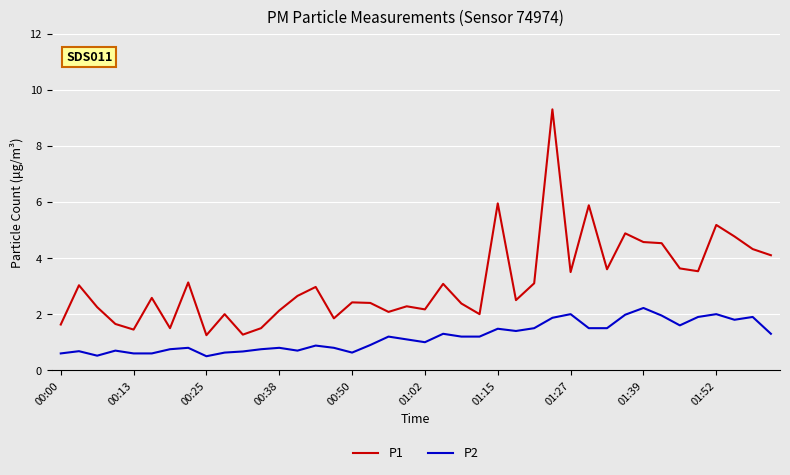

Which series has the largest range (max minus min)?

P1